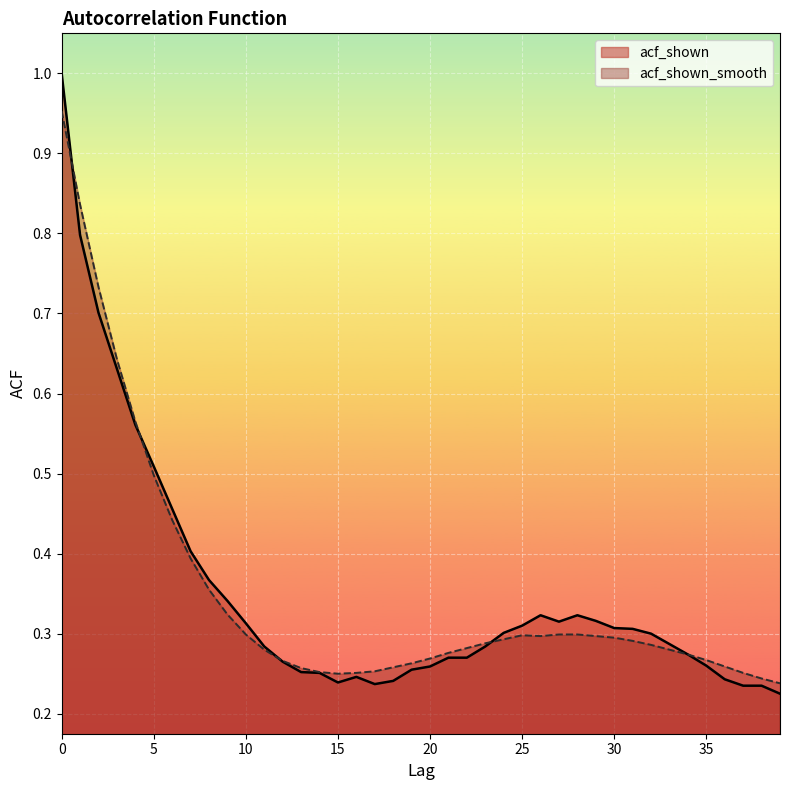

Reading left to right, transcribe all the data shown in this chart.

acf_shown: 1.0	0.8	0.7	0.6	0.6	0.5	0.5	0.4	0.4	0.3	0.3	0.3	0.3	0.3	0.3	0.2	0.2	0.2	0.2	0.3	0.3	0.3	0.3	0.3	0.3	0.3	0.3	0.3	0.3	0.3	0.3	0.3	0.3	0.3	0.3	0.3	0.2	0.2	0.2	0.2
acf_shown_smooth: 1.0	0.8	0.7	0.6	0.6	0.5	0.4	0.4	0.4	0.3	0.3	0.3	0.3	0.3	0.3	0.2	0.3	0.3	0.3	0.3	0.3	0.3	0.3	0.3	0.3	0.3	0.3	0.3	0.3	0.3	0.3	0.3	0.3	0.3	0.3	0.3	0.3	0.3	0.2	0.2